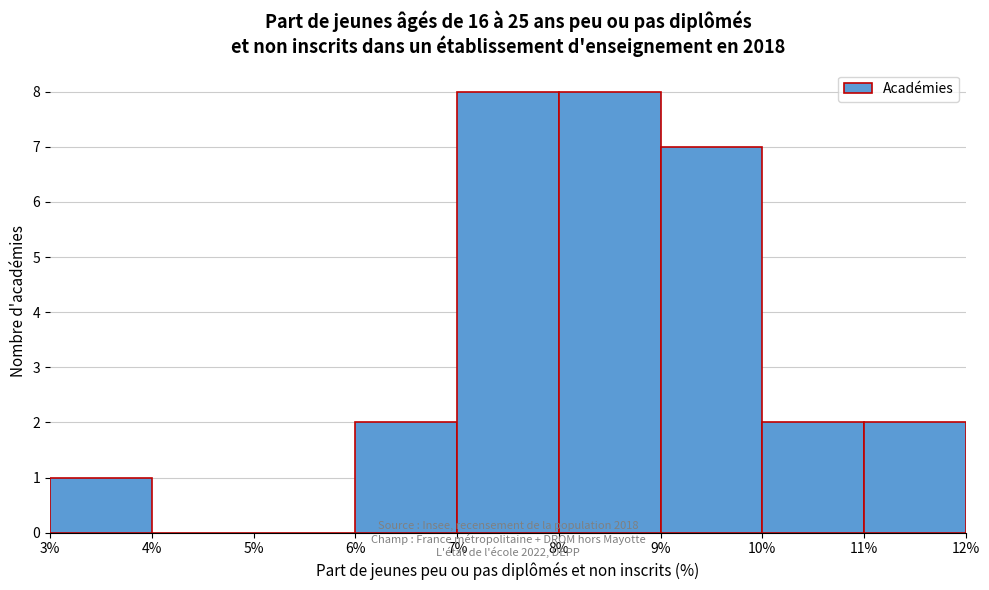

Reading left to right, transcribe this chart: for each bar, give the range it covers on the x-axis and its height. The values are not printed on the chart, so give them approximately, as read against the axis.

3% to 4%: 1
4% to 5%: 0
5% to 6%: 0
6% to 7%: 2
7% to 8%: 8
8% to 9%: 8
9% to 10%: 7
10% to 11%: 2
11% to 12%: 2